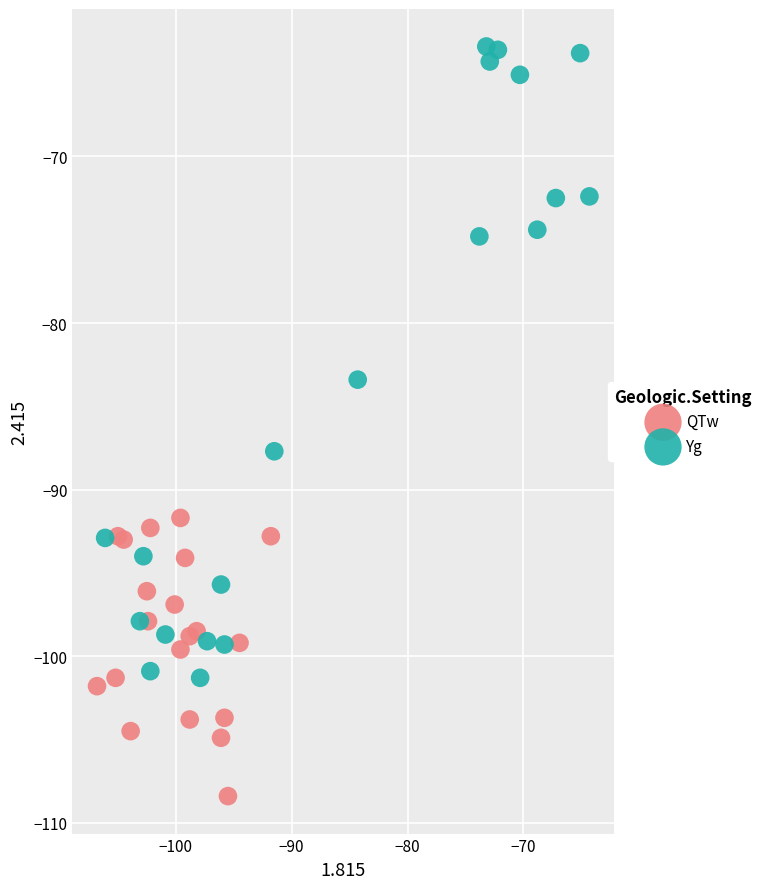

Which series has the widest spread of Y values?

Yg